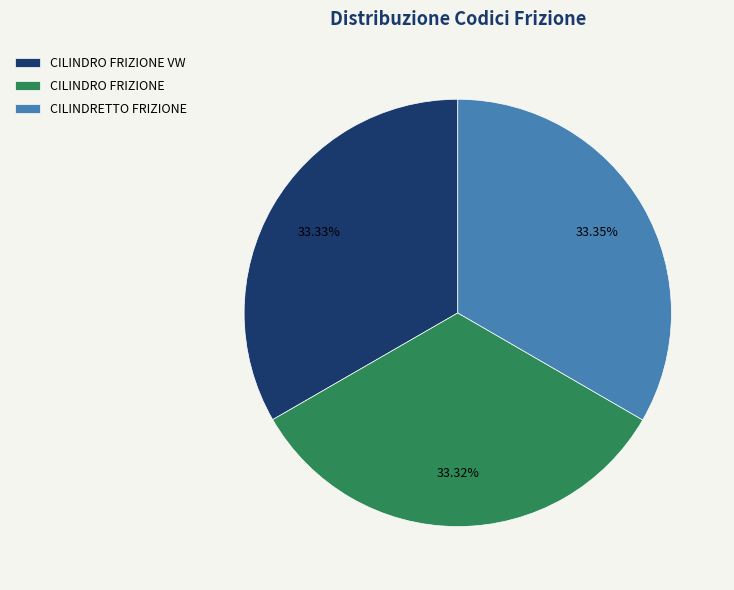

Is it true that CILINDRETTO FRIZIONE is 48% of the pie?

False